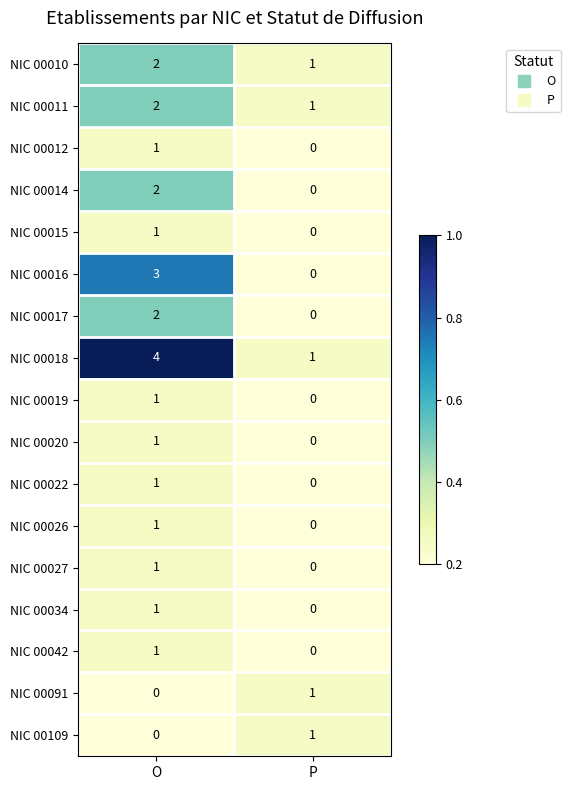

The value of NIC 00016 at P is 0. True or false?

True